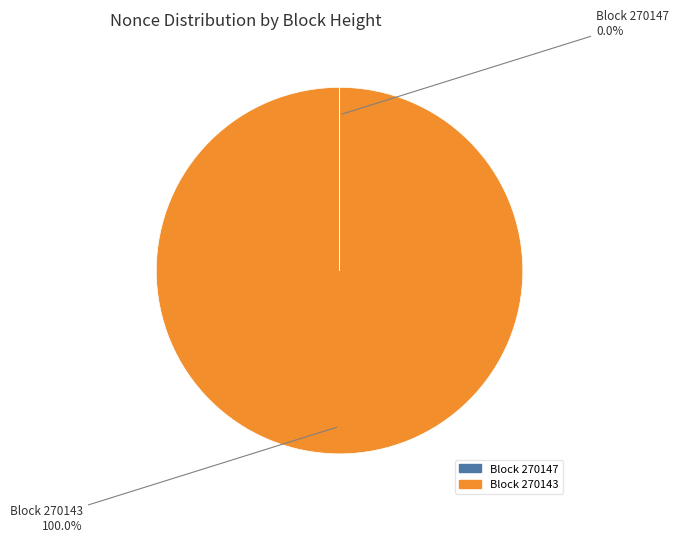

Is there any slice that represents more than half of the pie?

Yes